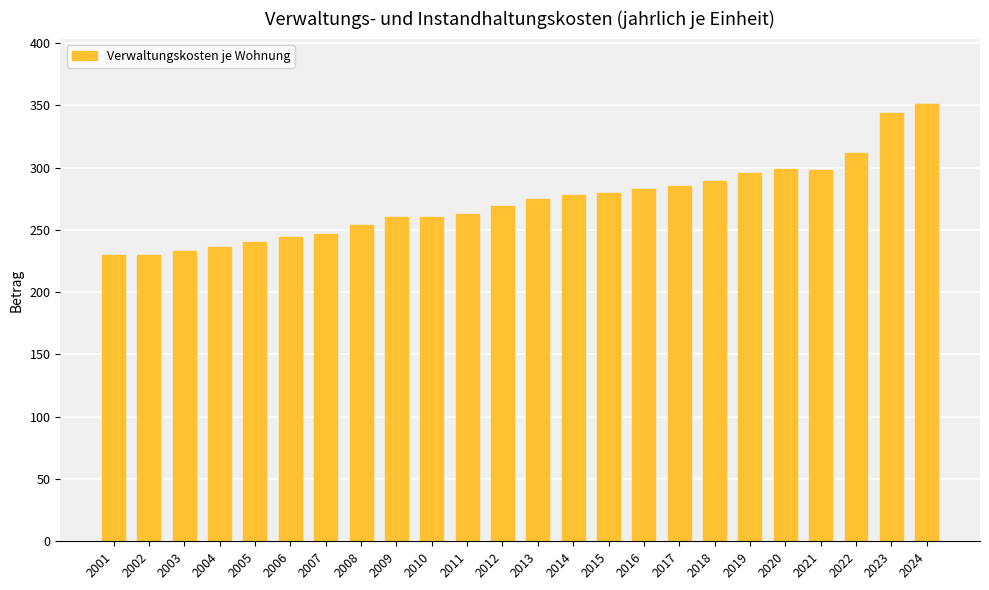

What is the greatest value displayed?

351